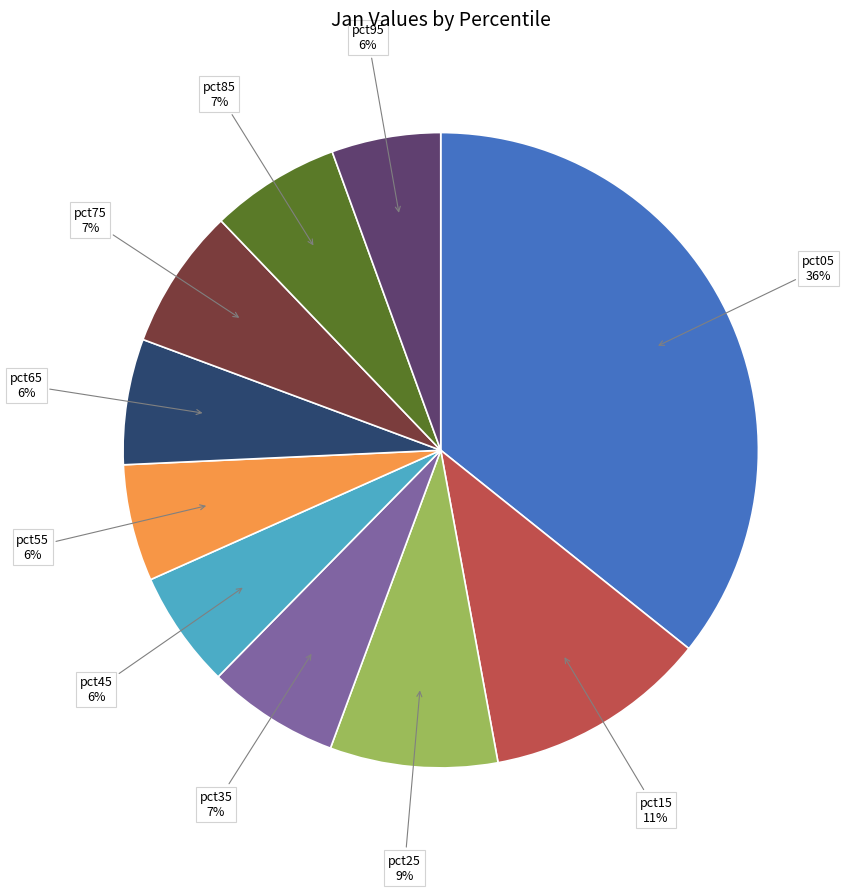

Between pct55 and pct15, which is larger?

pct15